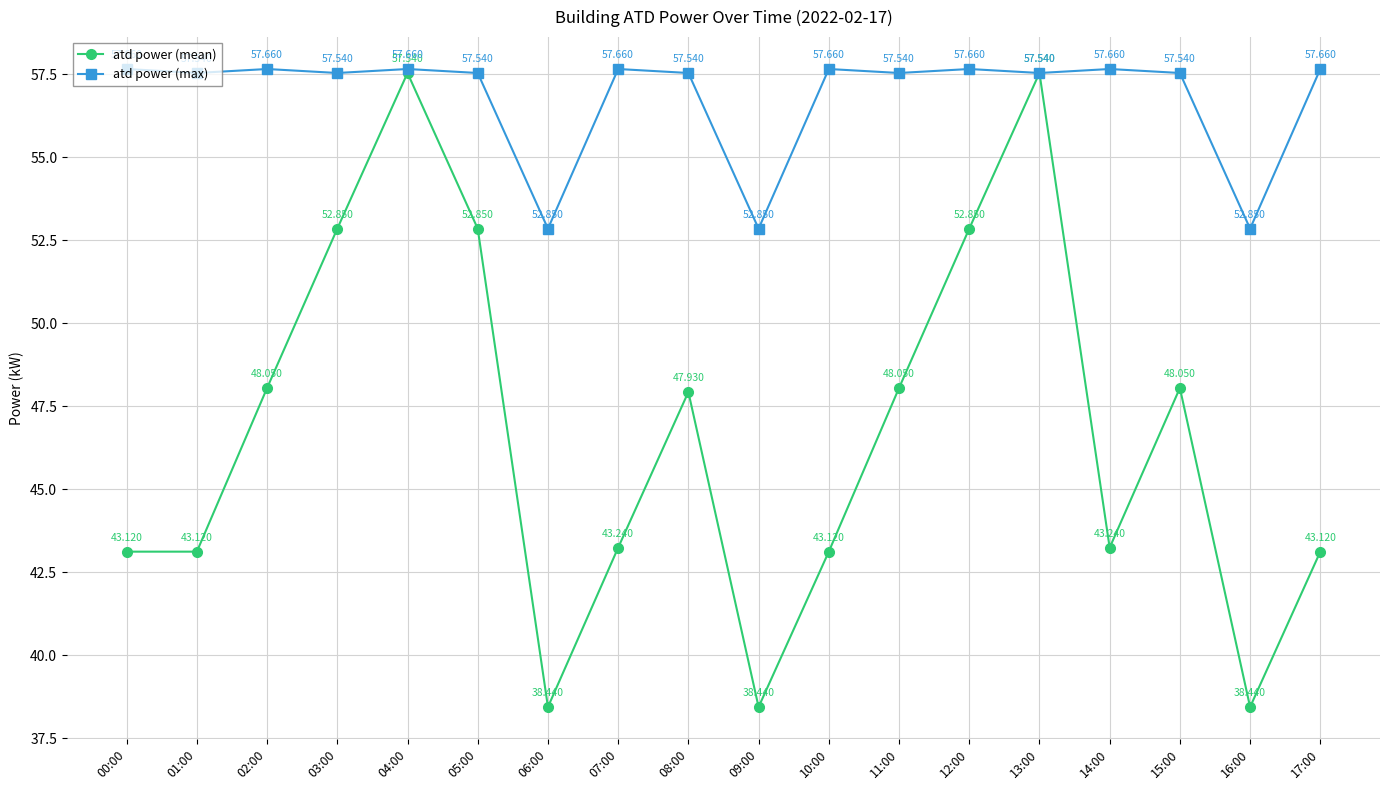

List the series in order of their overall mean, highest first.

atd power (max), atd power (mean)